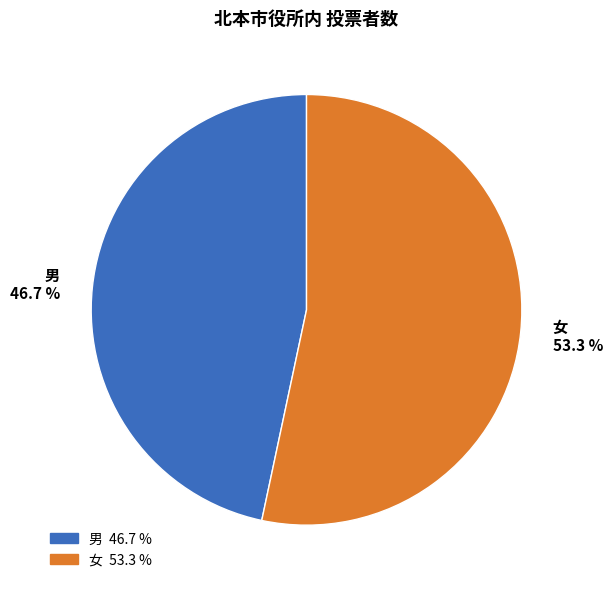

To the nearest percent, what is the difference between the largest and smallest slice percentages?

7%